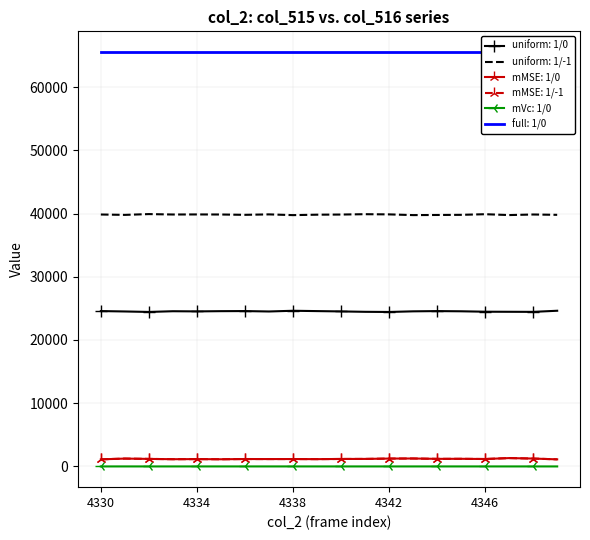

At which category is the sum across all series the highest?

4347